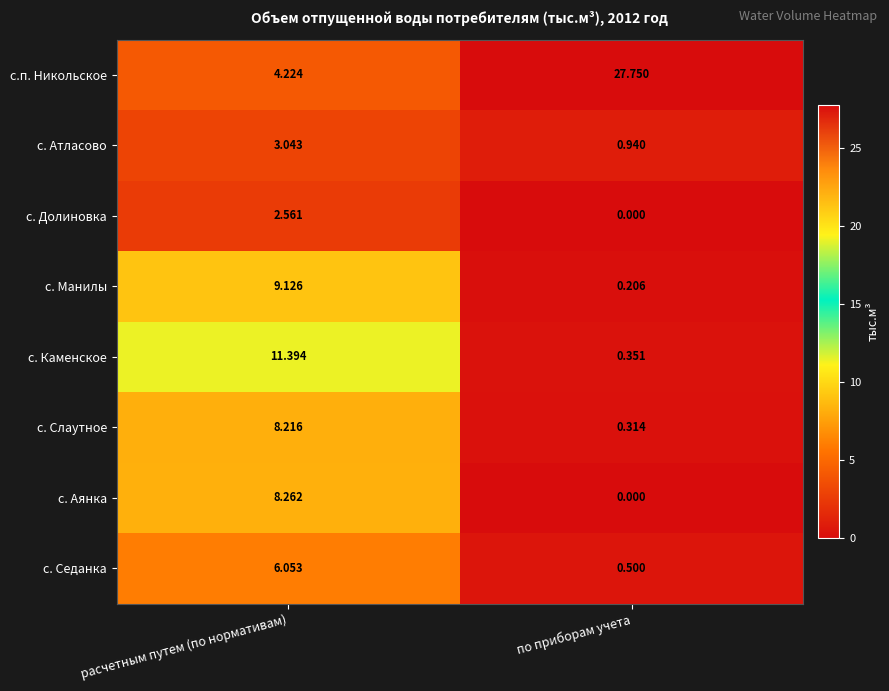

At which label does с. Каменское reach its minimum?

по приборам учета